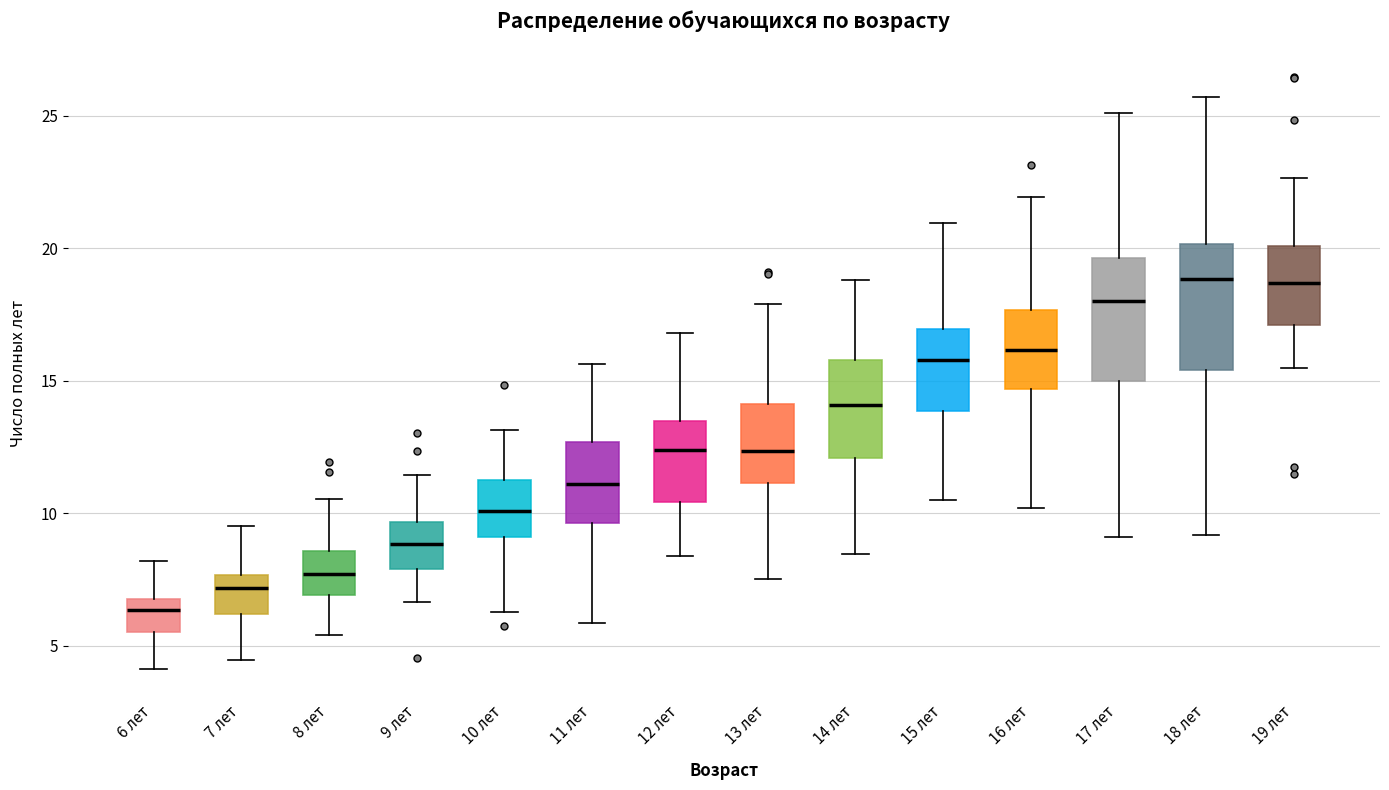

Reading left to right, transcribe this box plot: for each box, give where its median line is, the range the box spans, and where its two whiskers end, as read against the y-axis. The values are not printed on the chart, so give them approximately, as read against the axis.

6 лет: median 6.5, box 5.5 to 7.0, whiskers 4.0 to 8.0
7 лет: median 7.0, box 6.0 to 7.5, whiskers 4.5 to 9.5
8 лет: median 7.5, box 7.0 to 8.5, whiskers 5.5 to 10.5
9 лет: median 9.0, box 8.0 to 9.5, whiskers 6.5 to 11.5
10 лет: median 10.0, box 9.0 to 11.5, whiskers 6.5 to 13.0
11 лет: median 11.0, box 9.5 to 12.5, whiskers 6.0 to 15.5
12 лет: median 12.5, box 10.5 to 13.5, whiskers 8.5 to 17.0
13 лет: median 12.5, box 11.0 to 14.0, whiskers 7.5 to 18.0
14 лет: median 14.0, box 12.0 to 16.0, whiskers 8.5 to 19.0
15 лет: median 16.0, box 14.0 to 17.0, whiskers 10.5 to 21.0
16 лет: median 16.0, box 14.5 to 17.5, whiskers 10.0 to 22.0
17 лет: median 18.0, box 15.0 to 19.5, whiskers 9.0 to 25.0
18 лет: median 19.0, box 15.5 to 20.0, whiskers 9.0 to 25.5
19 лет: median 18.5, box 17.0 to 20.0, whiskers 15.5 to 22.5